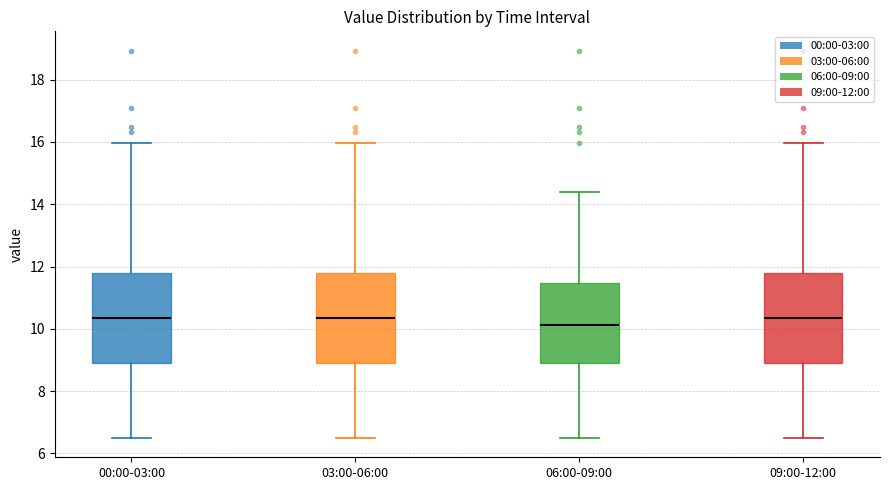

Reading left to right, transcribe this box plot: for each box, give where its median line is, the range the box spans, and where its two whiskers end, as read against the y-axis. The values are not printed on the chart, so give them approximately, as read against the axis.

00:00-03:00: median 10.4, box 9.0 to 11.8, whiskers 6.6 to 16.0
03:00-06:00: median 10.4, box 9.0 to 11.8, whiskers 6.6 to 16.0
06:00-09:00: median 10.2, box 9.0 to 11.4, whiskers 6.6 to 14.4
09:00-12:00: median 10.4, box 9.0 to 11.8, whiskers 6.6 to 16.0